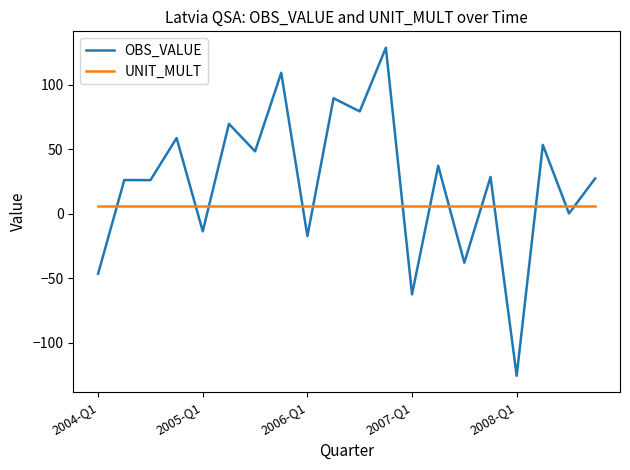

What is the smallest value displayed?

-125.4